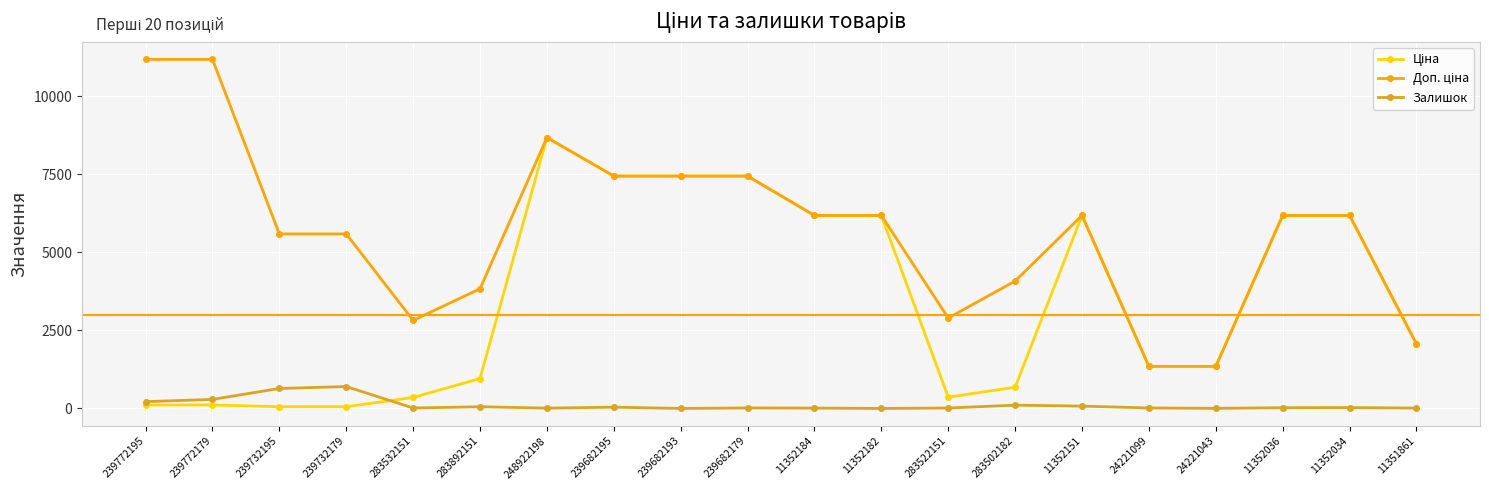

At which category is the sum across all series the highest?

248922198